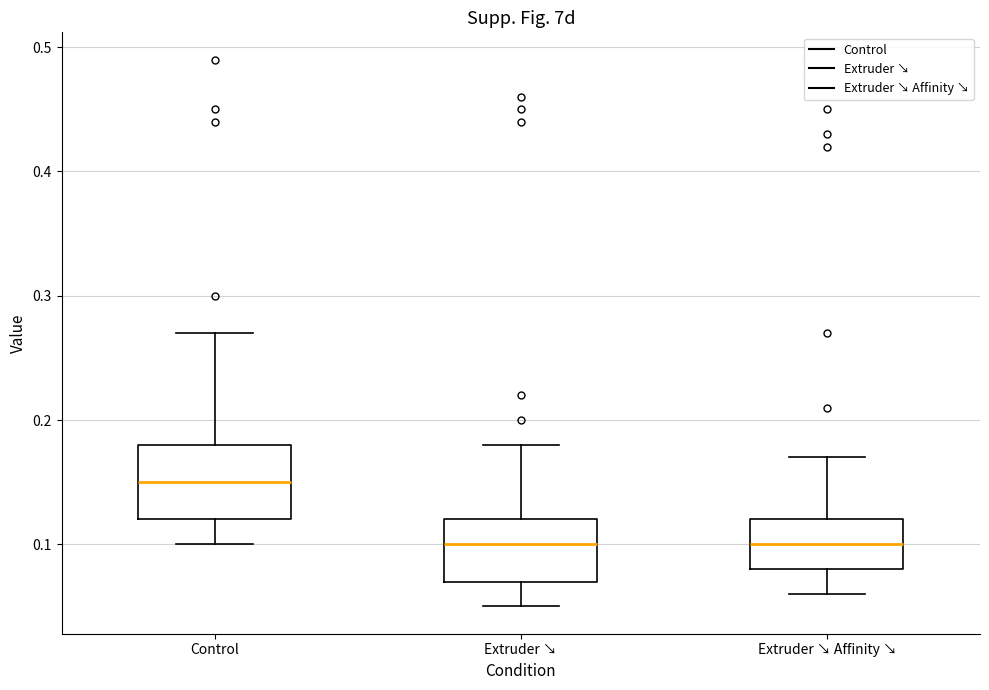

Where does the median line of the box for Extruder ↘ Affinity ↘ sit on the y-axis? The values are not printed on the chart, so give them approximately, as read against the axis.

0.10